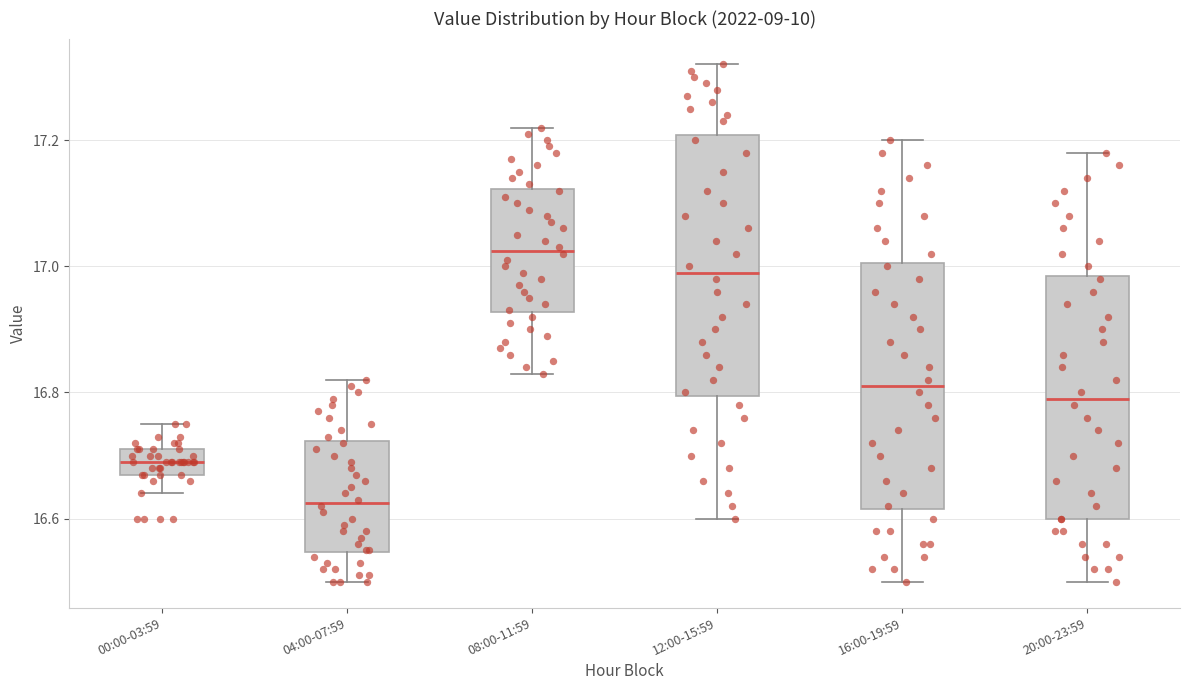

Reading left to right, transcribe this box plot: for each box, give where its median line is, the range the box spans, and where its two whiskers end, as read against the y-axis. The values are not printed on the chart, so give them approximately, as read against the axis.

00:00-03:59: median 16.70, box 16.68 to 16.72, whiskers 16.64 to 16.76
04:00-07:59: median 16.62, box 16.54 to 16.72, whiskers 16.50 to 16.82
08:00-11:59: median 17.02, box 16.92 to 17.12, whiskers 16.84 to 17.22
12:00-15:59: median 17.00, box 16.80 to 17.20, whiskers 16.60 to 17.32
16:00-19:59: median 16.82, box 16.62 to 17.00, whiskers 16.50 to 17.20
20:00-23:59: median 16.80, box 16.60 to 16.98, whiskers 16.50 to 17.18